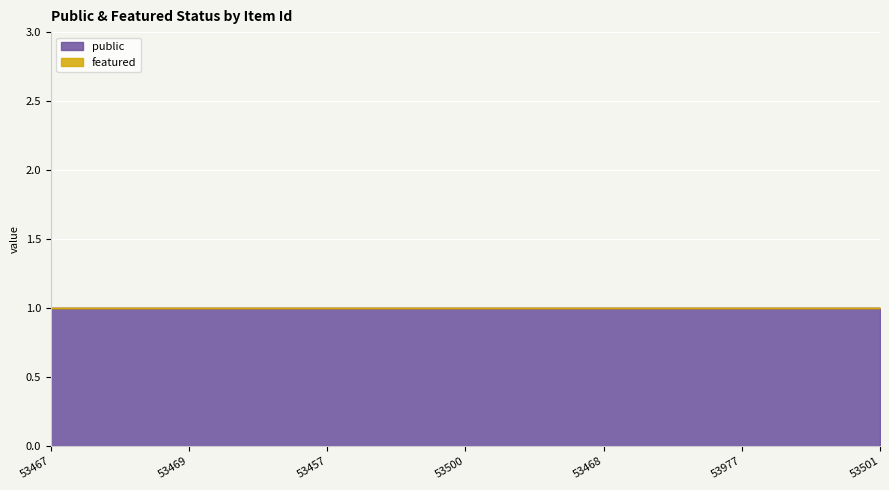

At which category is the sum across all series the highest?

53467